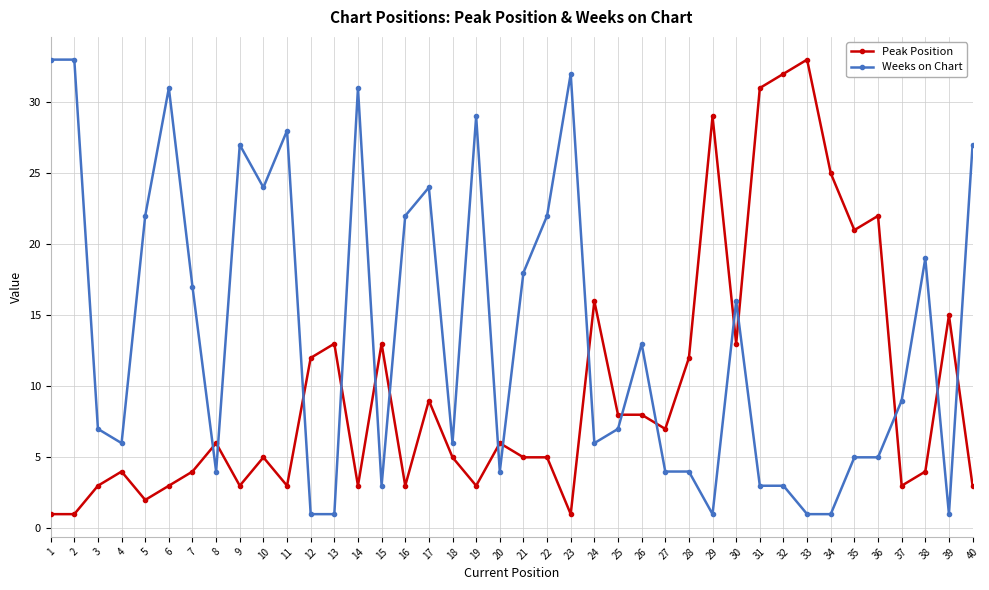

True or false: Peak Position has more than 0 interior local peaks.

True